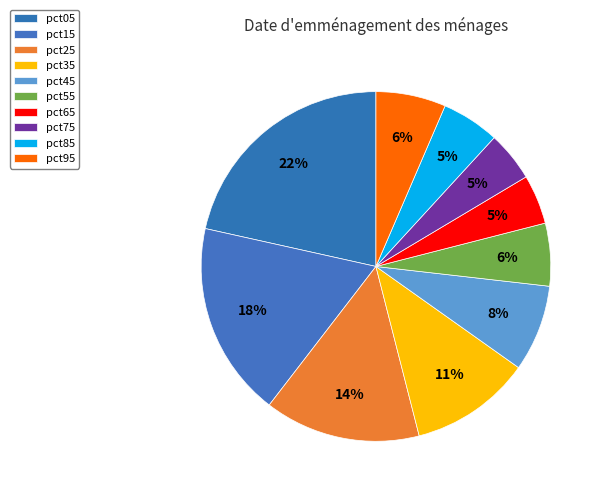

Rank the categories by value from lowest to highest.

pct65, pct75, pct85, pct55, pct95, pct45, pct35, pct25, pct15, pct05